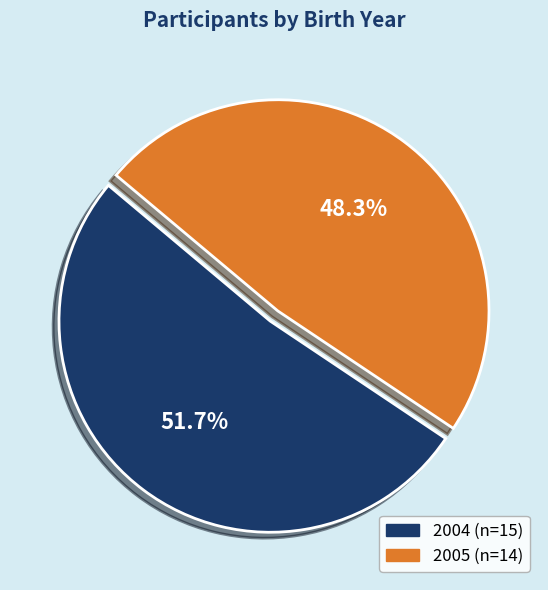

How many slices are in this pie chart?

2